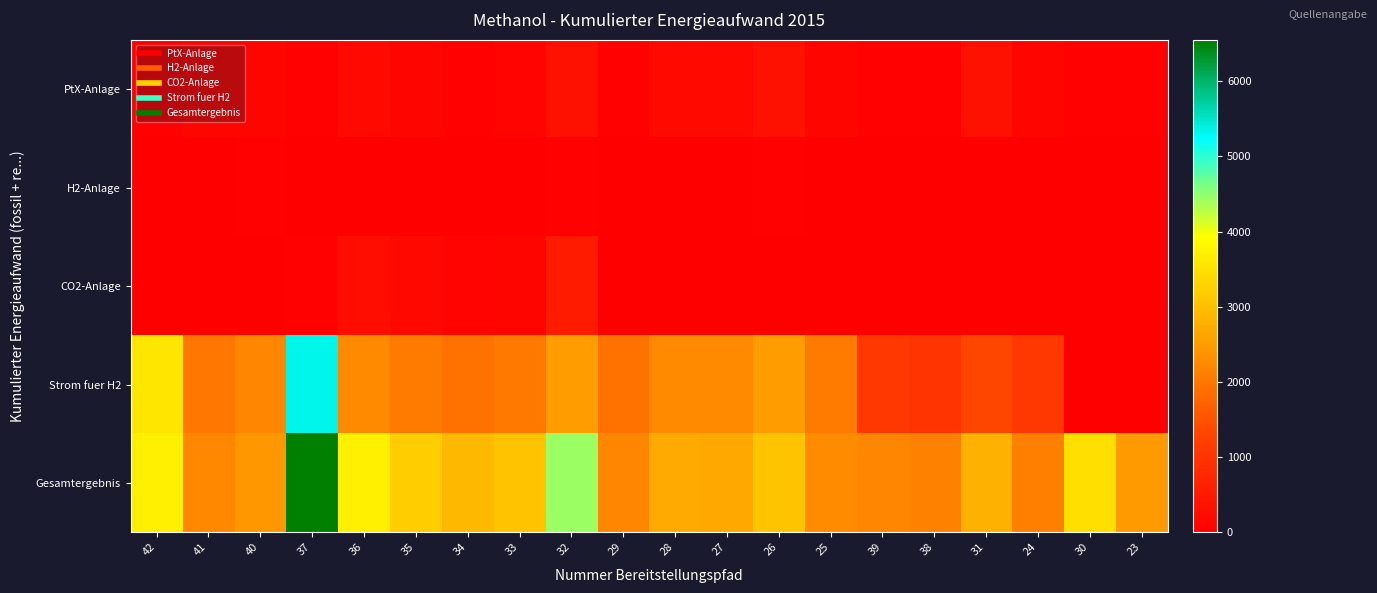

Which series has the widest spread of values?

Strom fuer H2